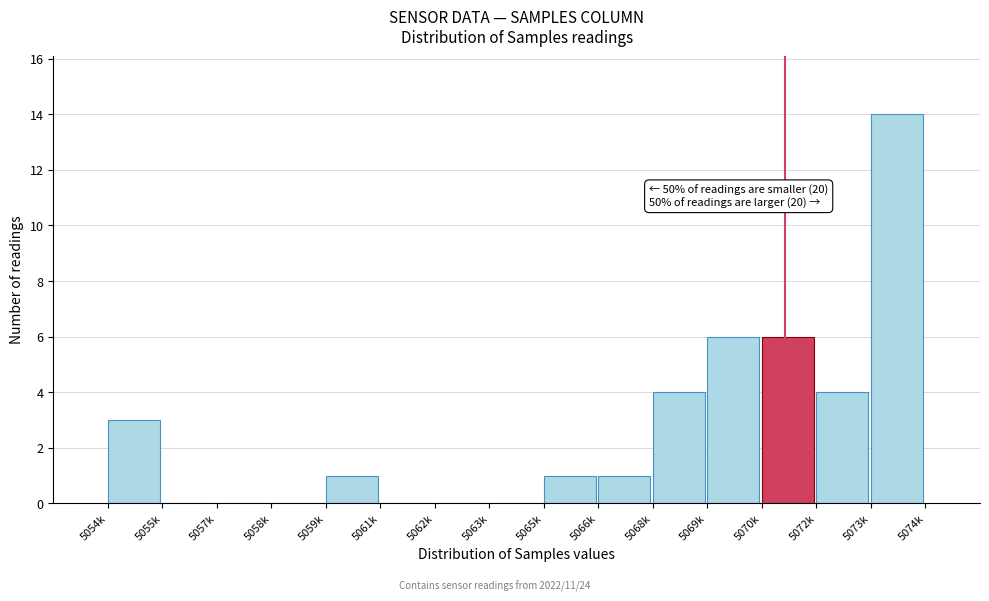

Reading left to right, transcribe all the data shown in this chart.

5054k=3	5055k=0	5057k=0	5058k=0	5059k=1	5061k=0	5062k=0	5063k=0	5065k=1	5066k=1	5068k=4	5069k=6	5070k=6	5072k=4	5073k=14